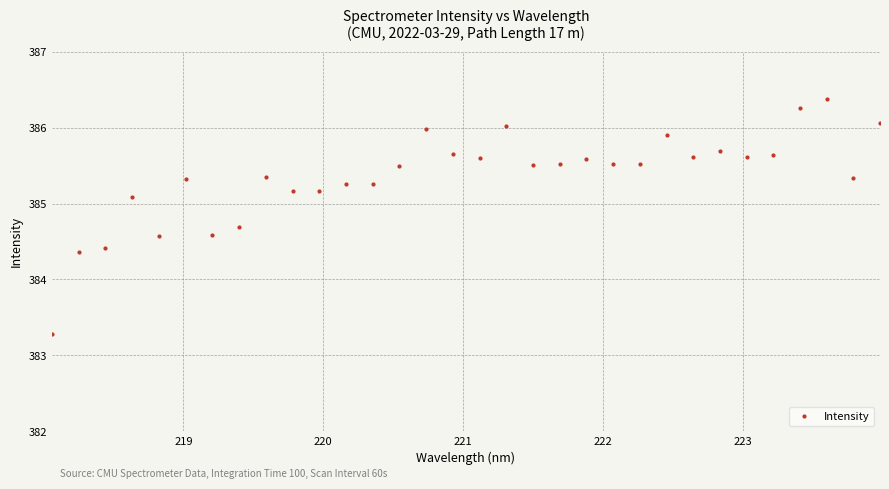

True or false: the data has more than 1 interior local peaks.

True